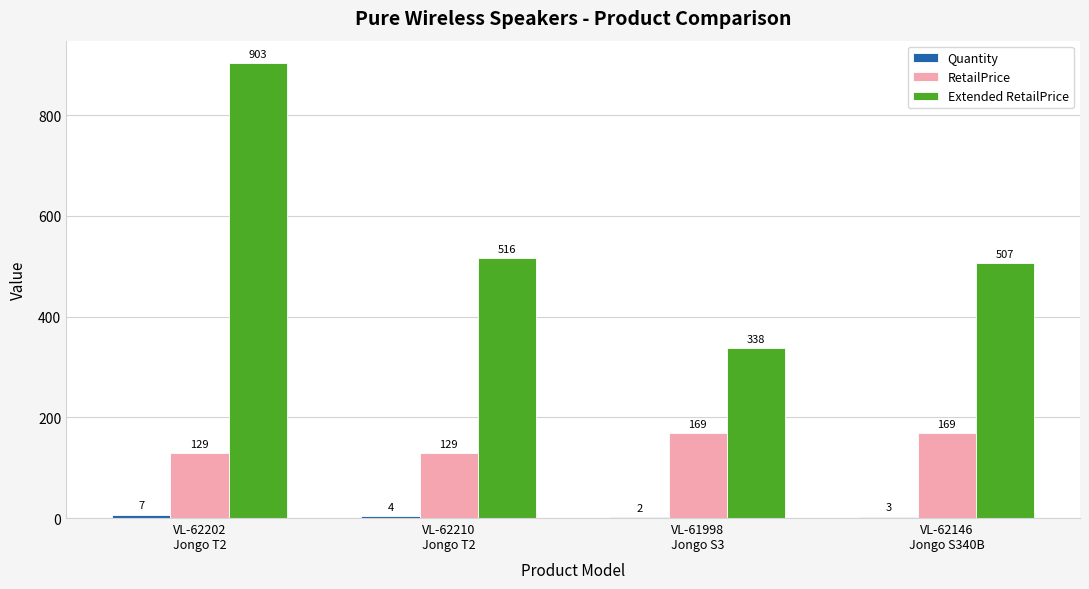

What is the sum of all RetailPrice values?

596